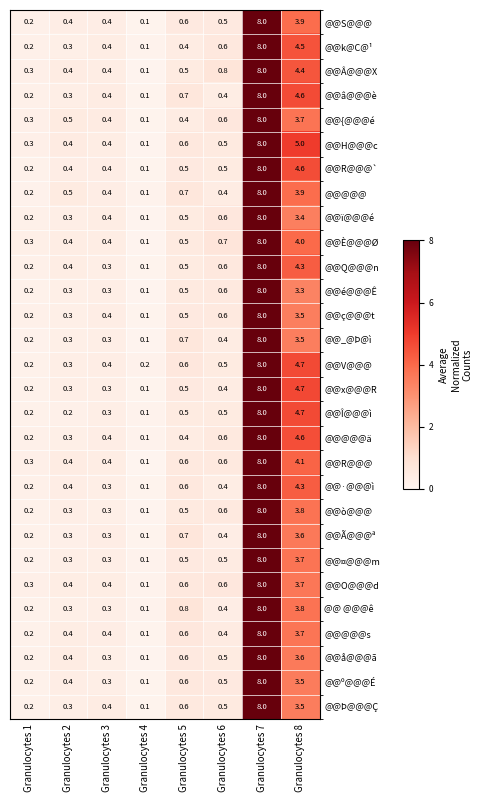

What is the spread (max minus min) of values at Granulocytes 5?

0.4